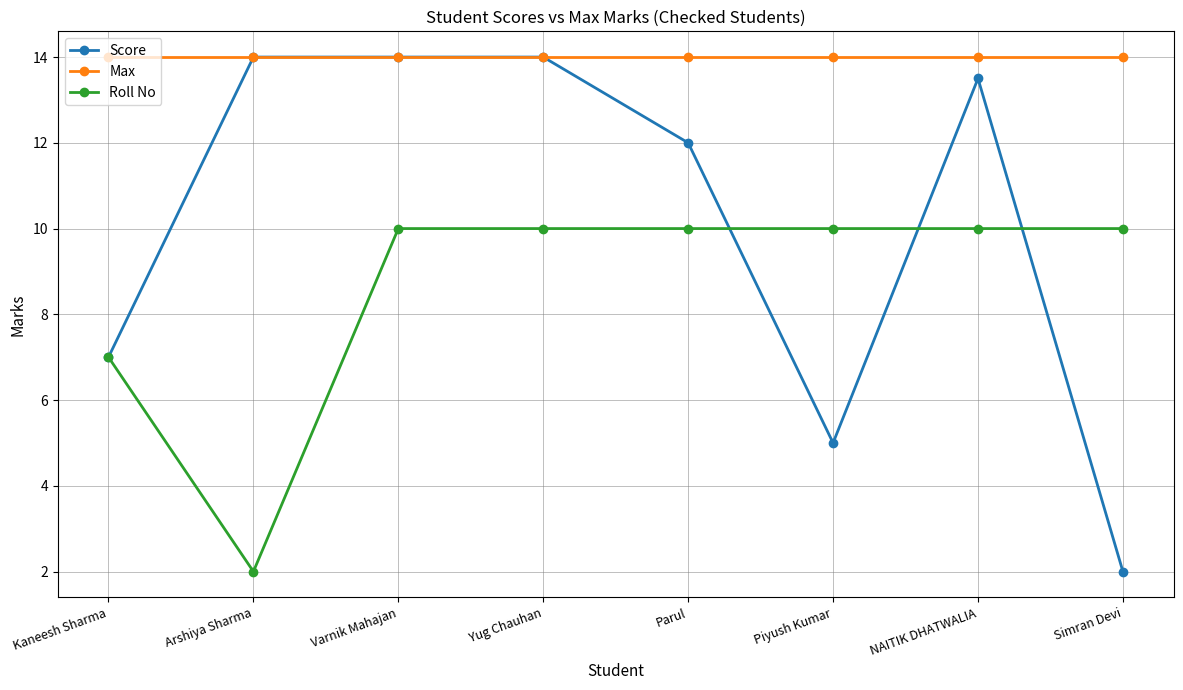

What is the minimum value shown in the chart?

2.0